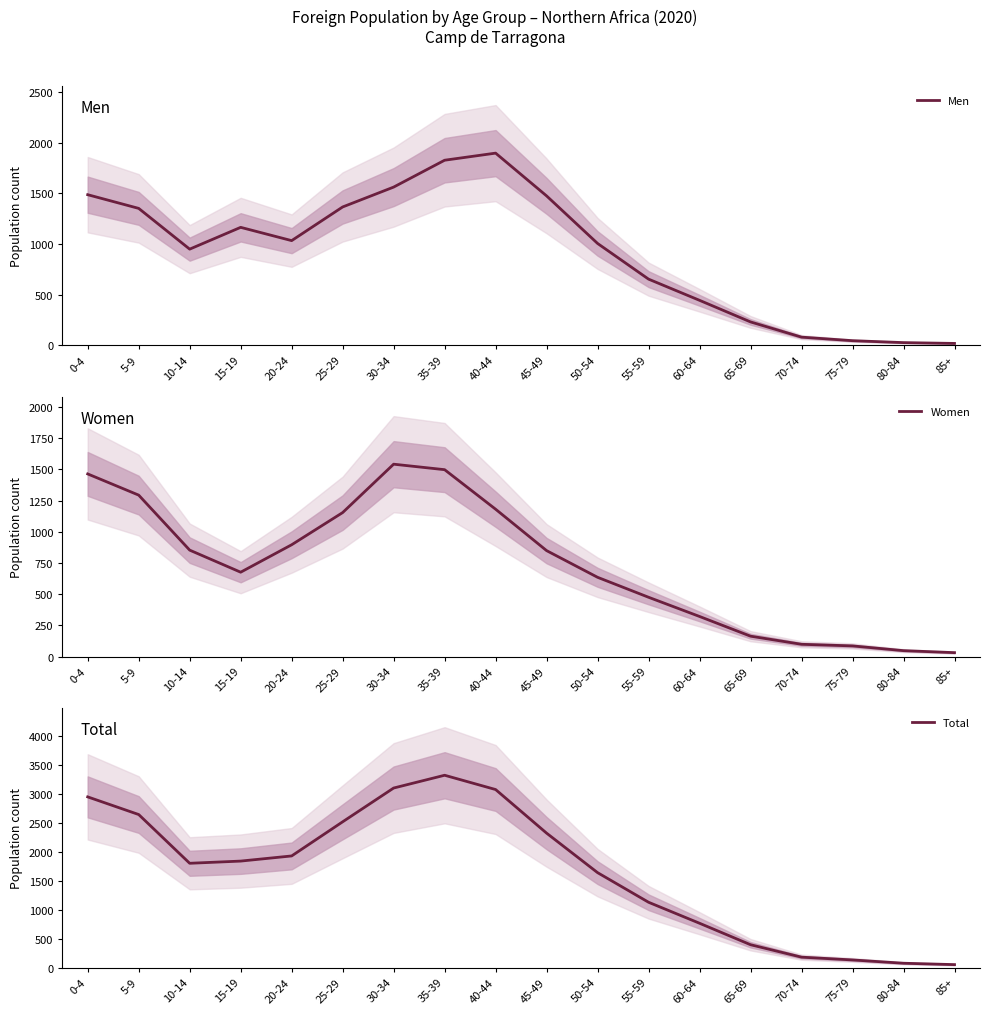

How many categories are shown in the chart?

18